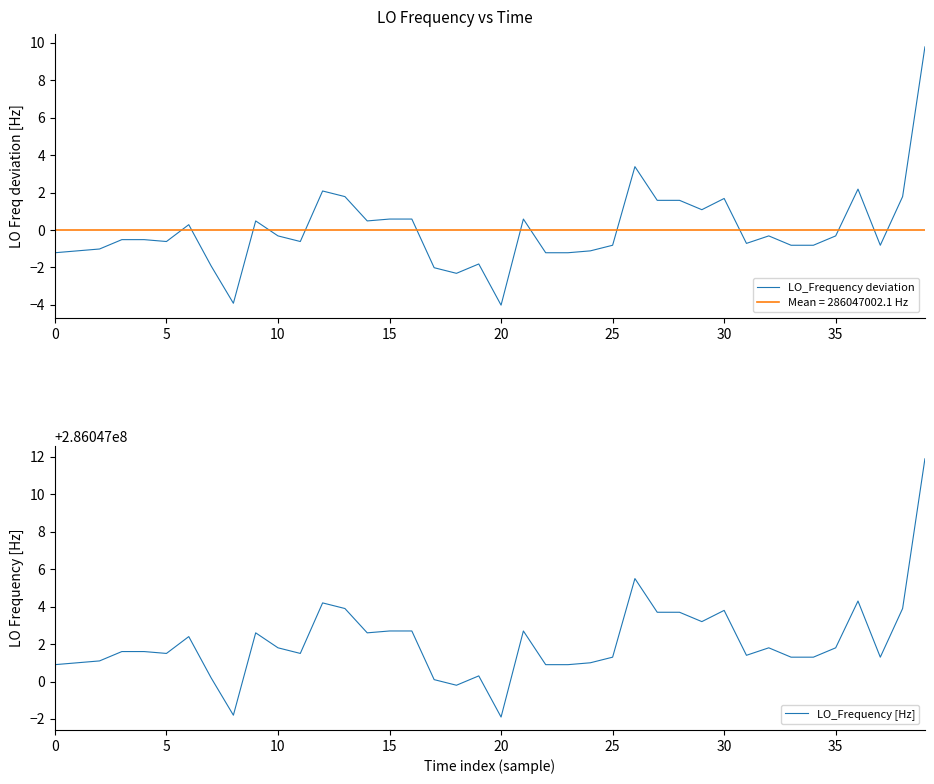

What is the approximate value of LO_Frequency [Hz] at 16?

286047002.7